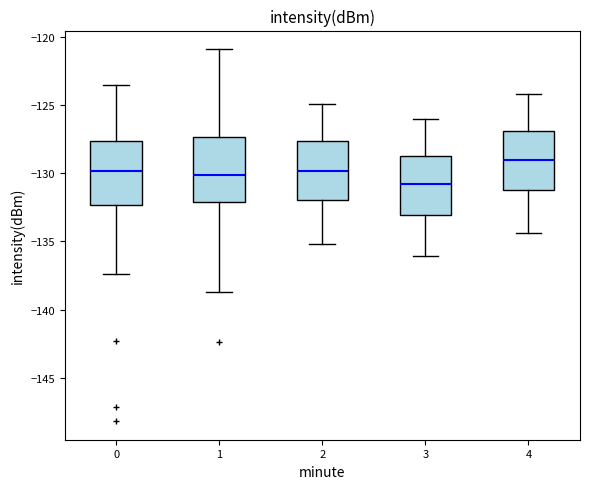

Where does the lower whisker of the box at x = 2 end on the y-axis? The values are not printed on the chart, so give them approximately, as read against the axis.

-135.0